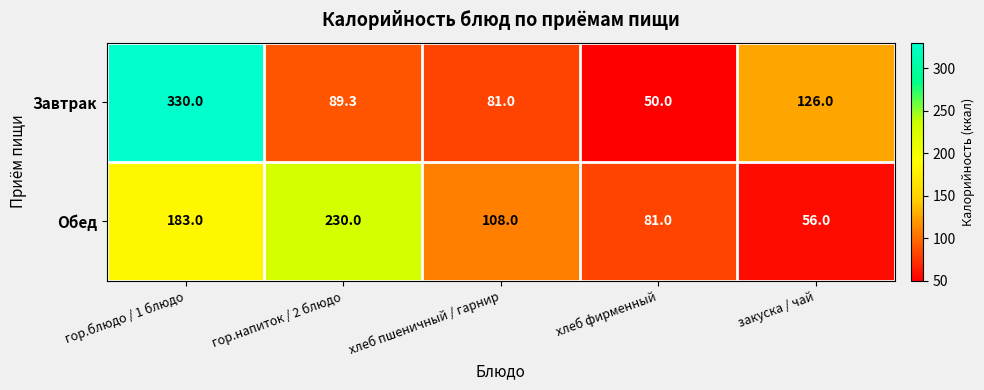

Reading left to right, extract all data points from this chart.

Завтрак: гор.блюдо / 1 блюдо=330.0	гор.напиток / 2 блюдо=89.3	хлеб пшеничный / гарнир=81.0	хлеб фирменный=50.0	закуска / чай=126.0
Обед: гор.блюдо / 1 блюдо=183.0	гор.напиток / 2 блюдо=230.0	хлеб пшеничный / гарнир=108.0	хлеб фирменный=81.0	закуска / чай=56.0